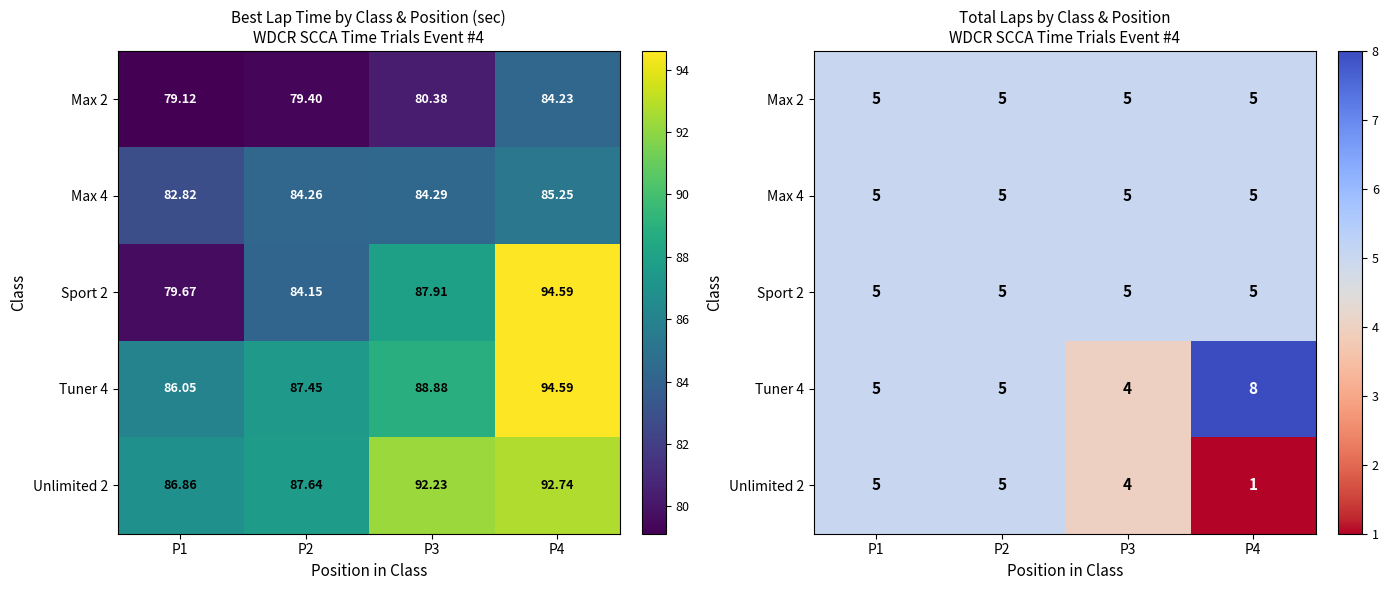

List the series in order of their peak value, highest first.

Tuner 4, Max 2, Max 4, Sport 2, Unlimited 2